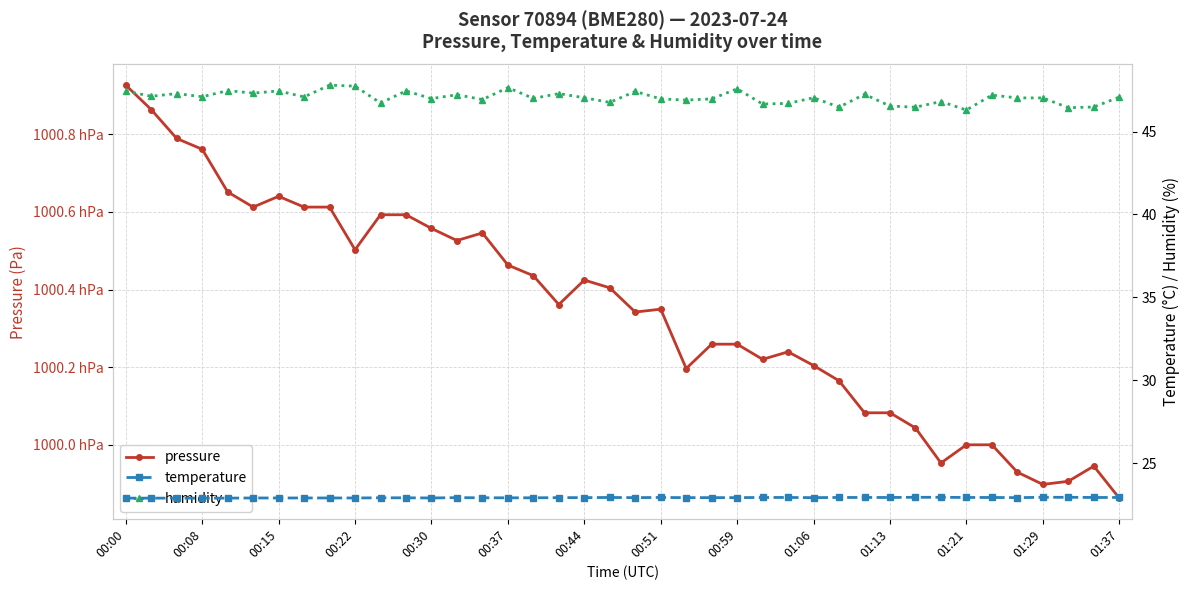

How many interior local valleys does the pressure series have?

9